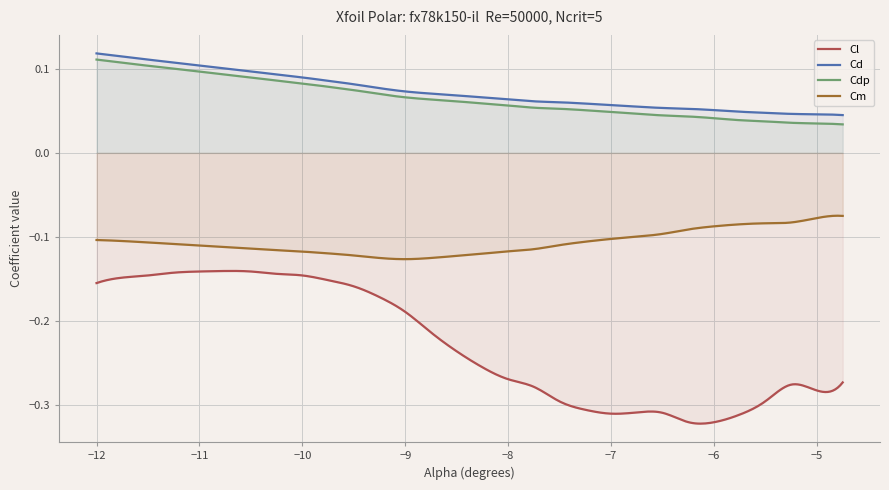

True or false: Cm and Cl cross at least once.

False